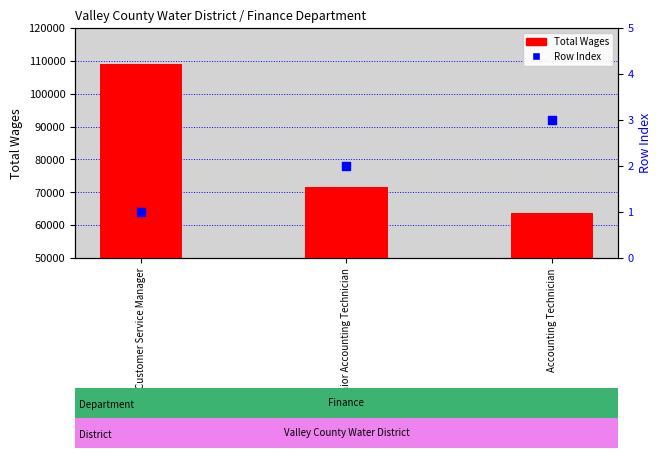

Is the value of Total Wages at Finance And Customer Service Manager greater than the value of Row Index at Finance And Customer Service Manager?

Yes